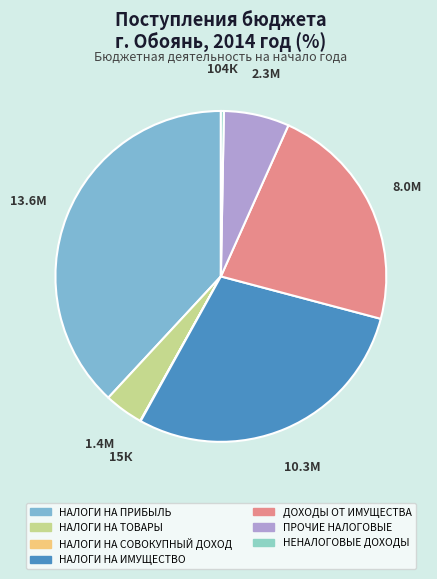

What percentage is the ДОХОДЫ ОТ ИМУЩЕСТВА slice, to the nearest percent?

22%